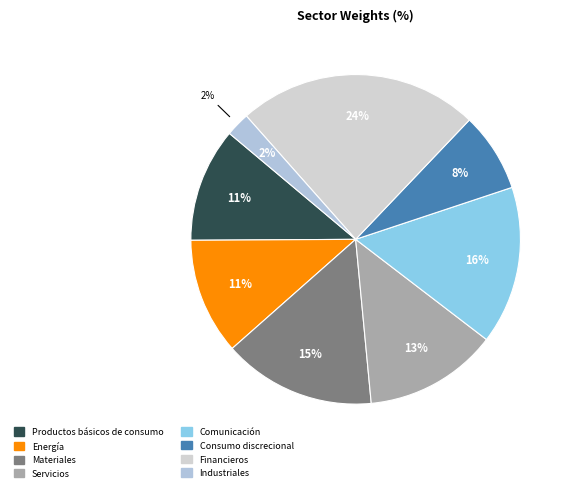

Count the number of slices in the pie.

8